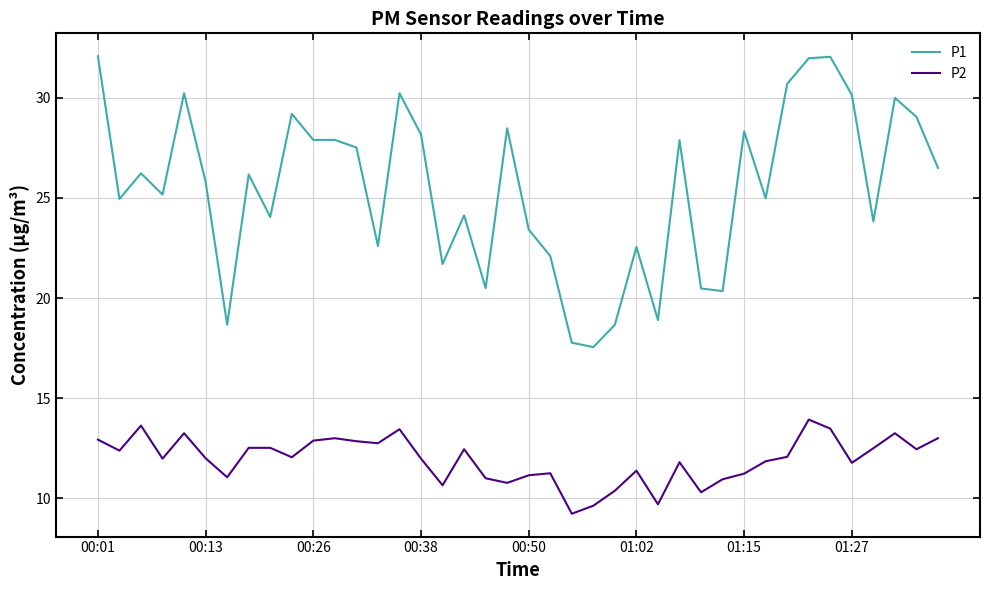

Rank the series by their maximum value, from highest to lowest.

P1, P2